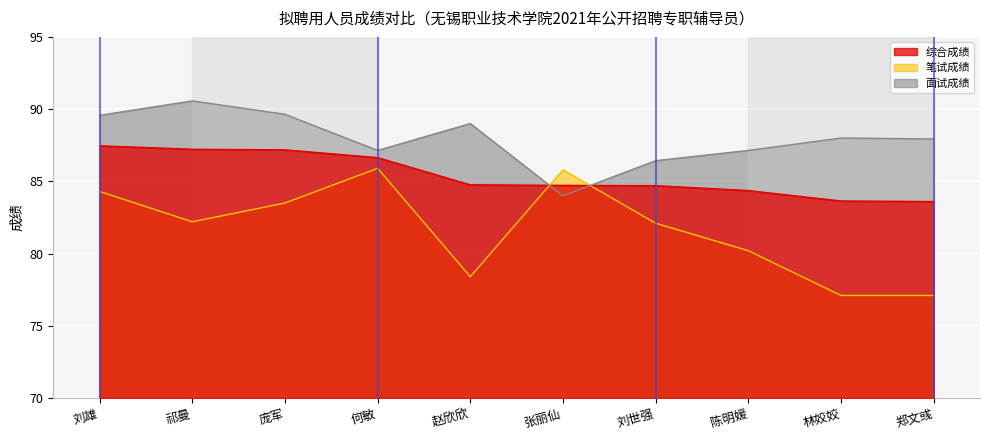

Reading right to left, transcribe all the data shown in this chart.

综合成绩: 郑文彧=83.6	林姣姣=83.6	陈明媛=84.4	刘世强=84.7	张丽仙=84.7	赵欣欣=84.8	何敏=86.6	庞军=87.2	祁曼=87.2	刘雄=87.5
笔试成绩: 郑文彧=77.1	林姣姣=77.1	陈明媛=80.2	刘世强=82.1	张丽仙=85.8	赵欣欣=78.4	何敏=85.9	庞军=83.5	祁曼=82.2	刘雄=84.3
面试成绩: 郑文彧=87.9	林姣姣=88.0	陈明媛=87.1	刘世强=86.4	张丽仙=84.0	赵欣欣=89.0	何敏=87.1	庞军=89.6	祁曼=90.6	刘雄=89.6